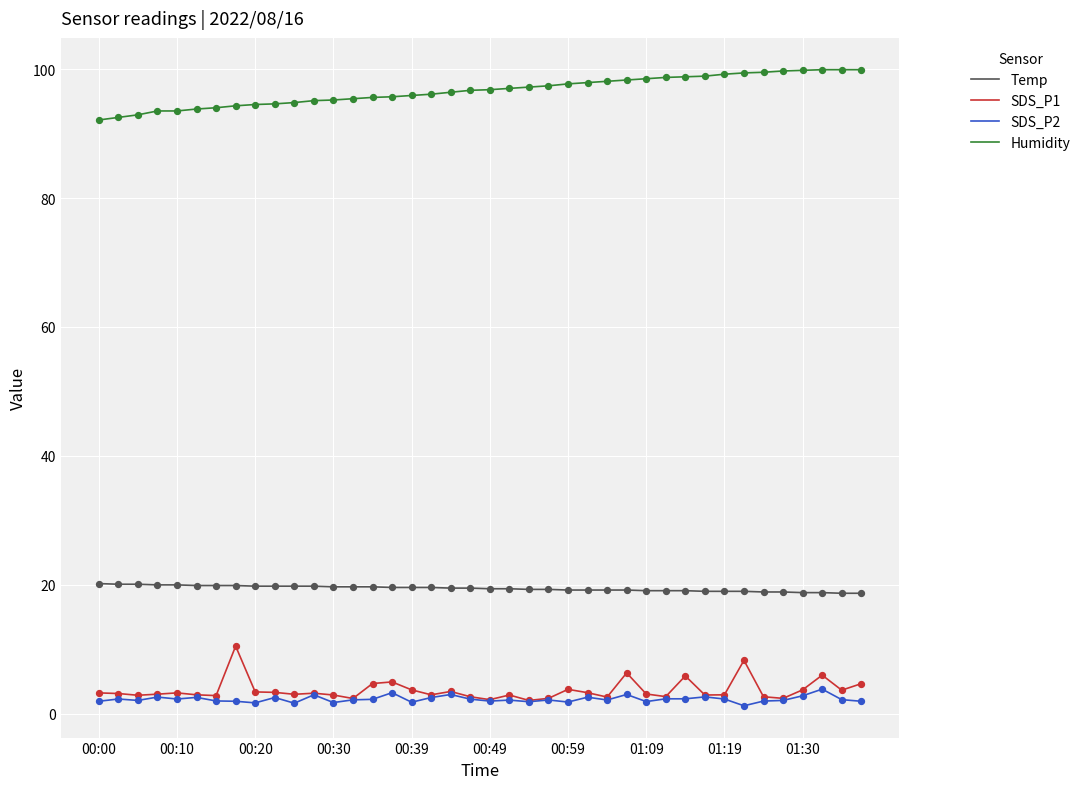

True or false: SDS_P1 and Humidity intersect in this chart.

False